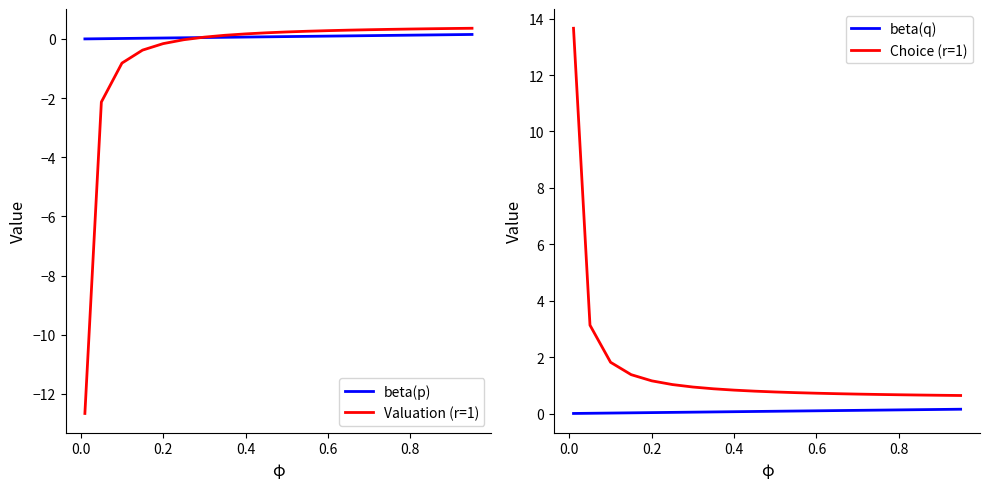

True or false: Choice (r=1) and Valuation (r=1) cross at least once.

False